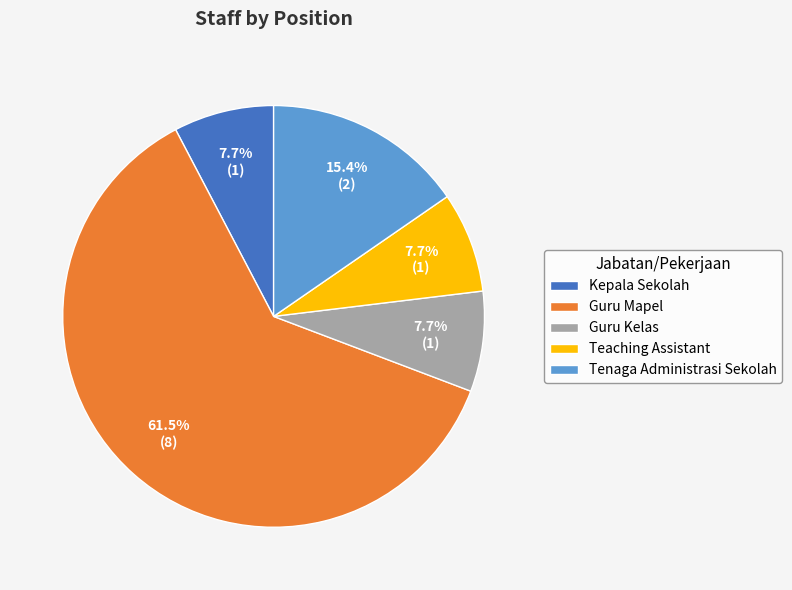

Is Guru Mapel the majority of the pie?

Yes